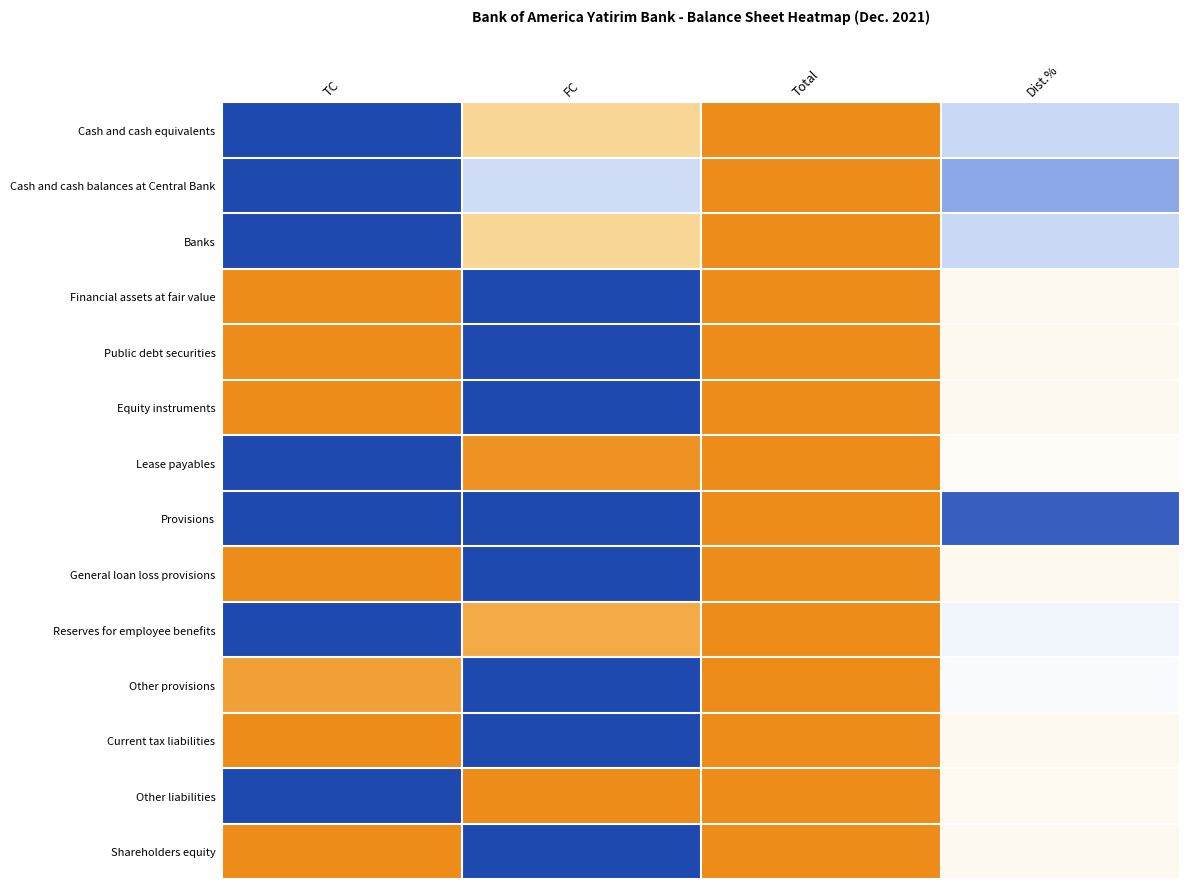

What is the greatest value displayed?

1.0